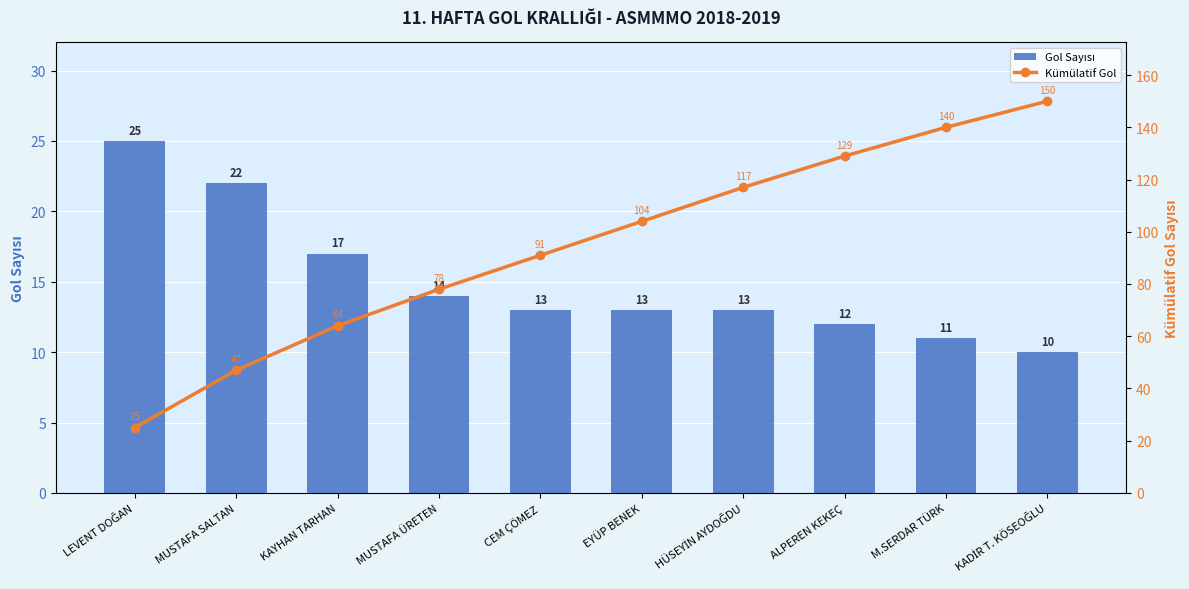

At which label does Kümülatif Gol first exceed 104?

HÜSEYİN AYDOĞDU